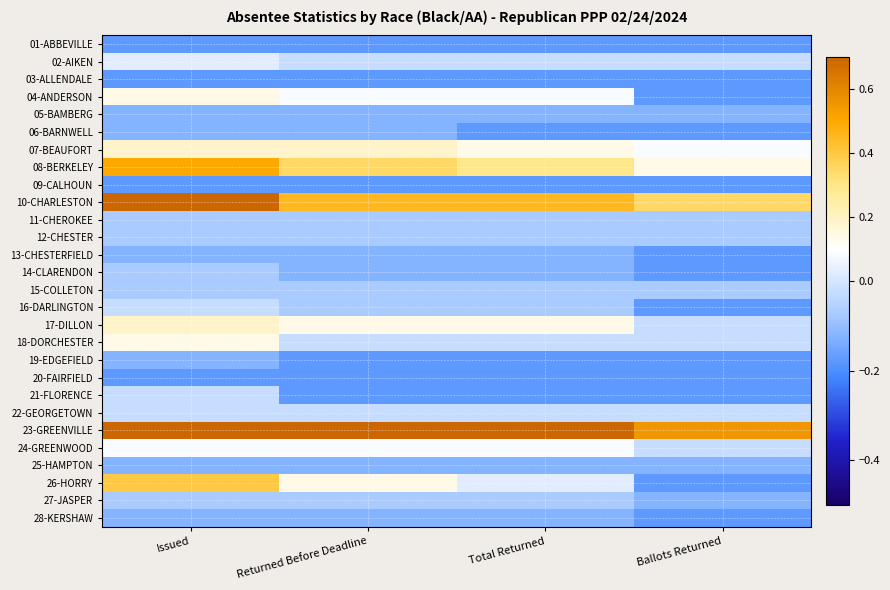

At which category is the sum across all series the highest?

Issued